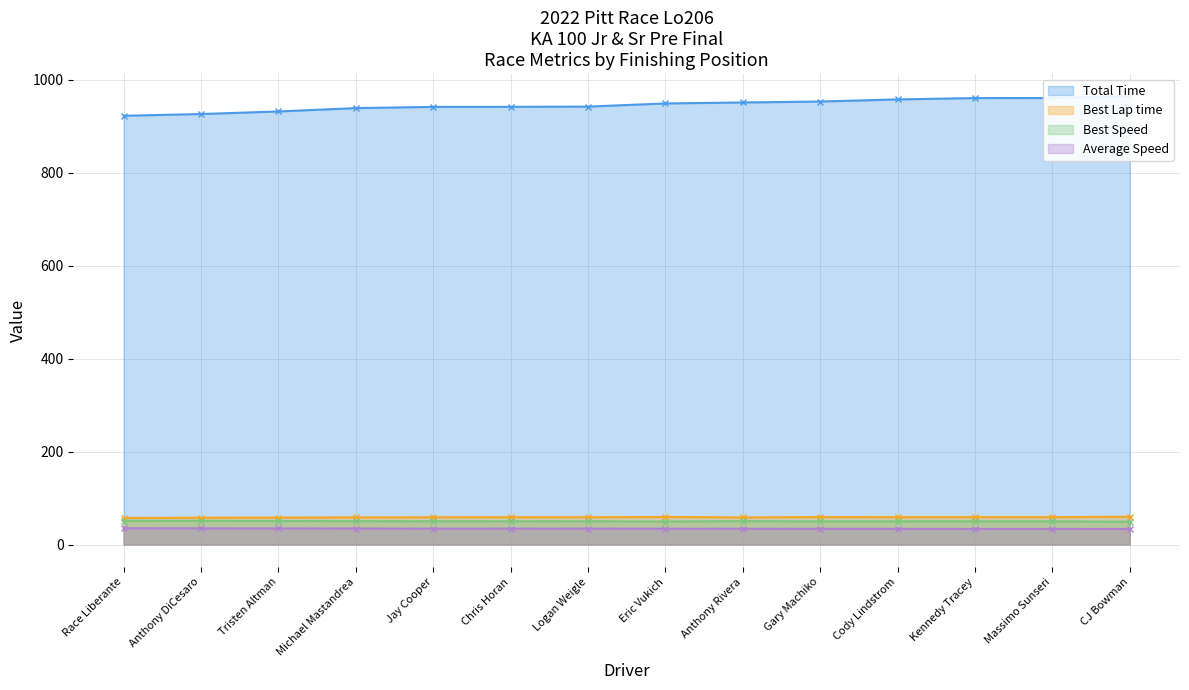

Which series changed the most between Michael Mastandrea and Gary Machiko?

Total Time